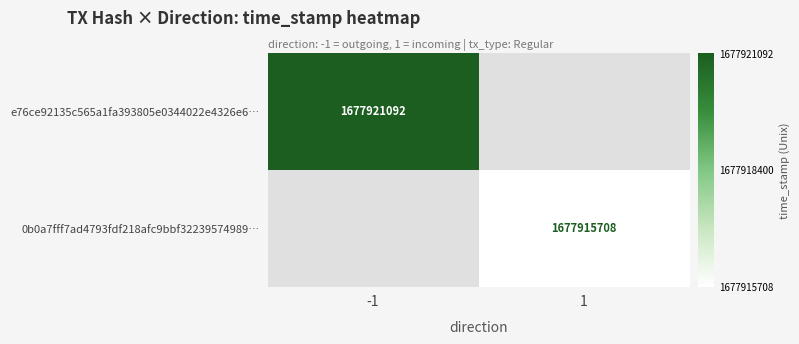

Which label corresponds to the largest value in the chart?

-1